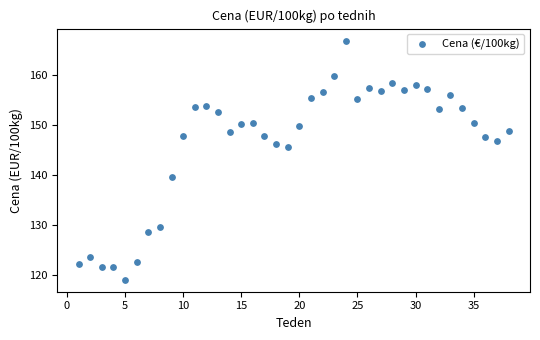

What Y value in the scatter plot is closest to 143?

145.7